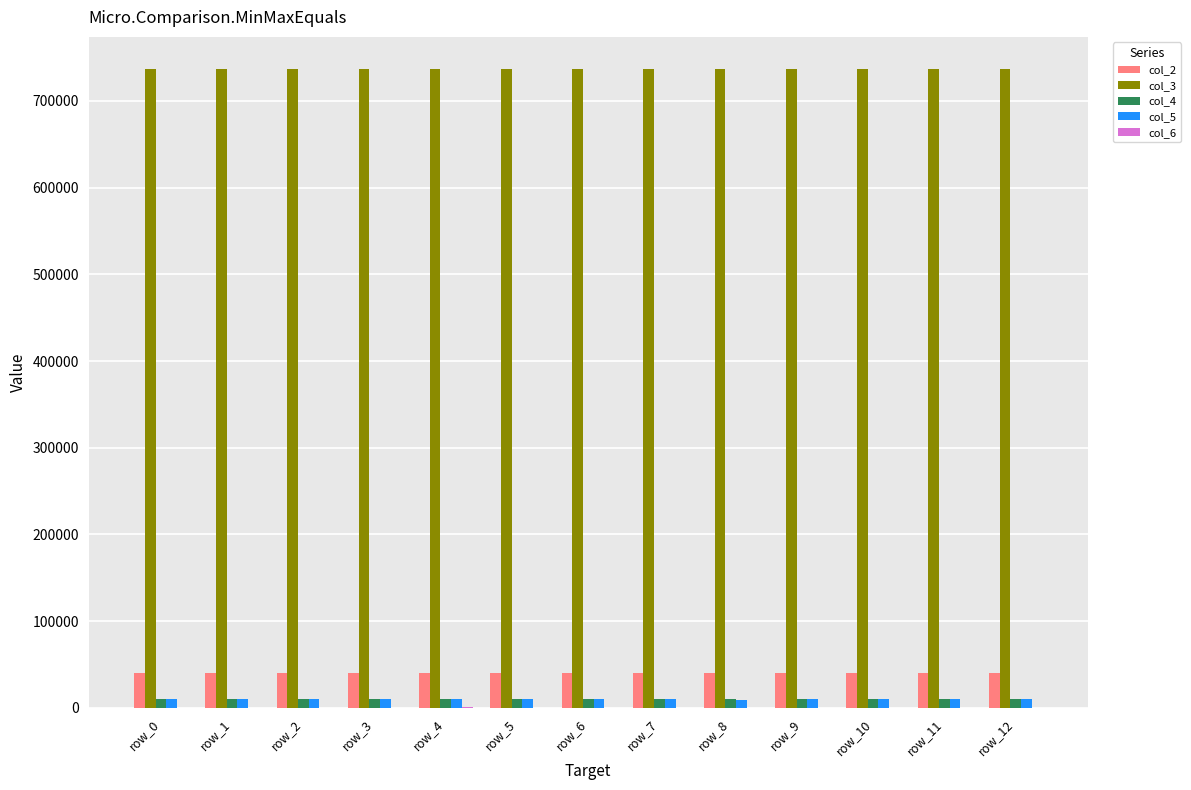

Which series has the largest total across all categories?

col_3